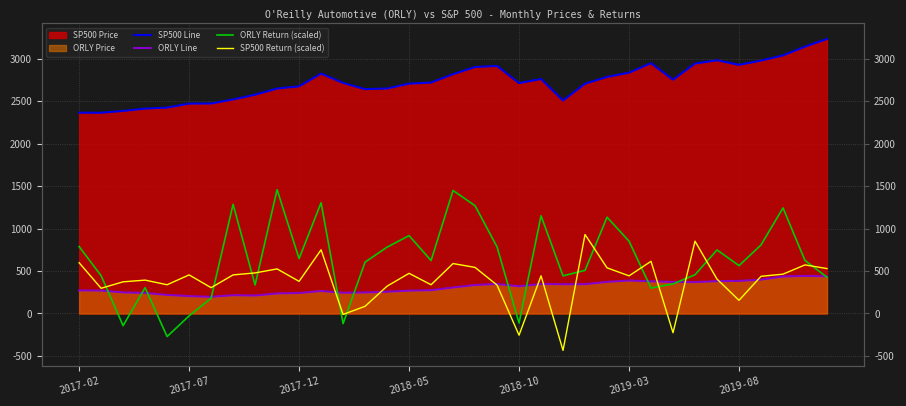

How many lines are shown in the chart?

4